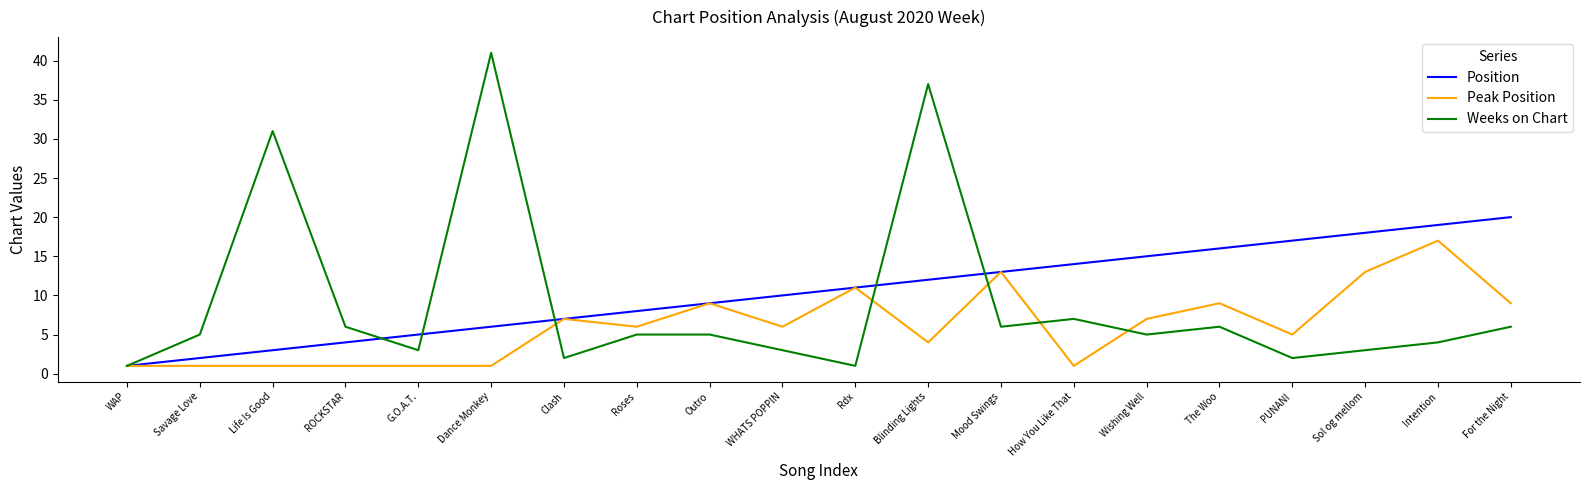

What are all the series names shown in the legend?

Position, Peak Position, Weeks on Chart